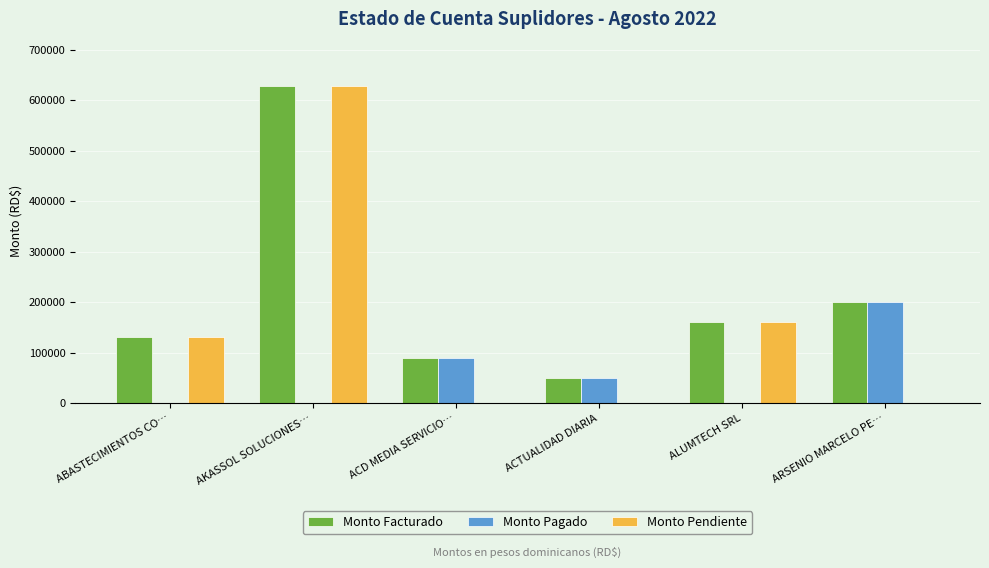

What is the sum of all Monto Pendiente values?

918815.3